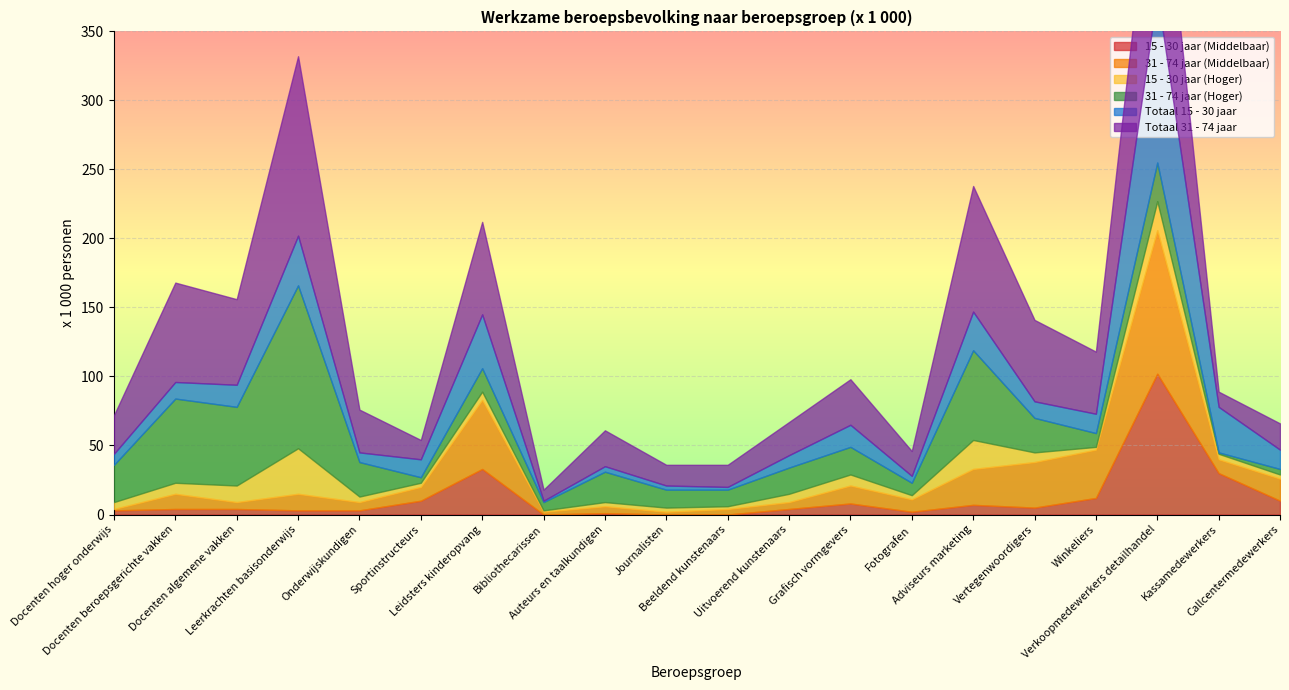

The value of Totaal 15 - 30 jaar at Docenten hoger onderwijs is 11. True or false?

False